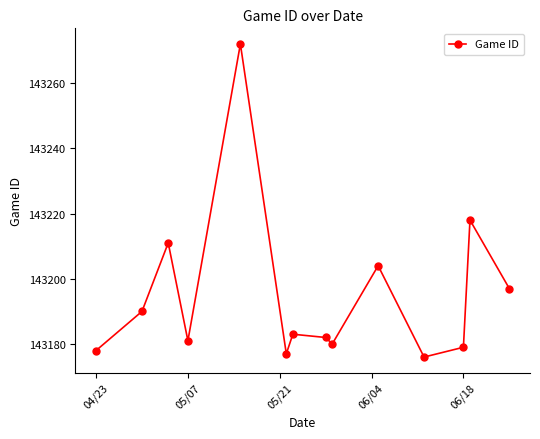

Reading left to right, list all the values displayed in this chart.

143178	143190	143211	143181	143272	143177	143183	143182	143180	143204	143176	143179	143218	143197